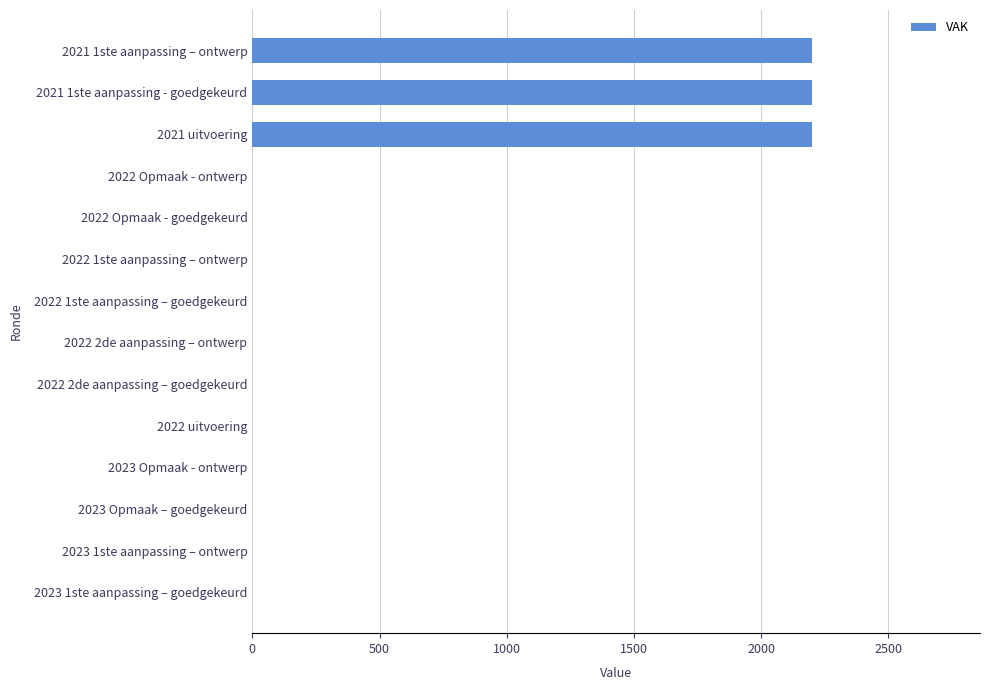

What is the greatest value displayed?

2200